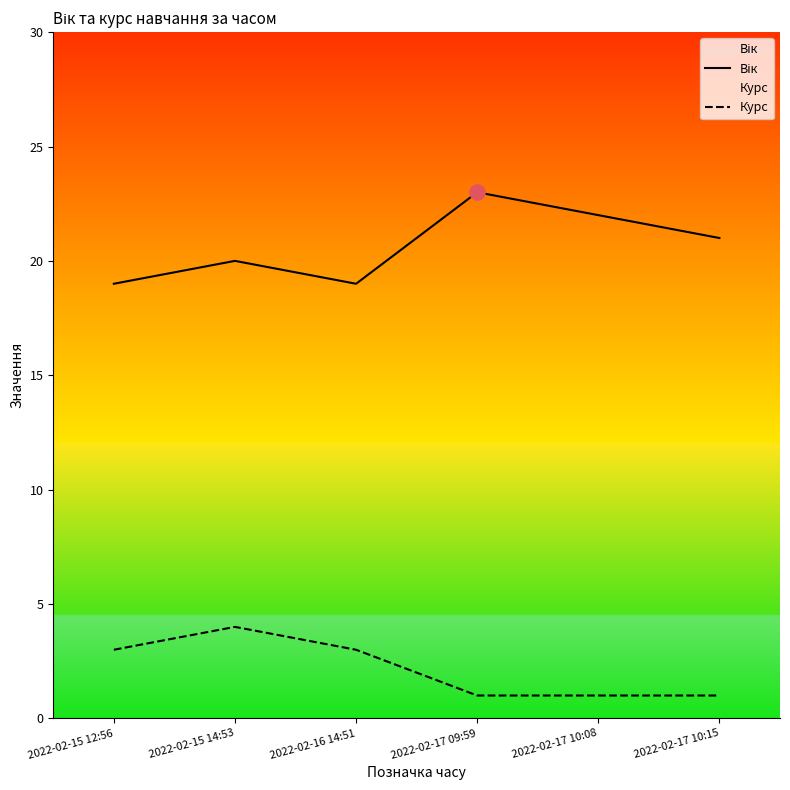

Which series contains the highest Y value?

Вік